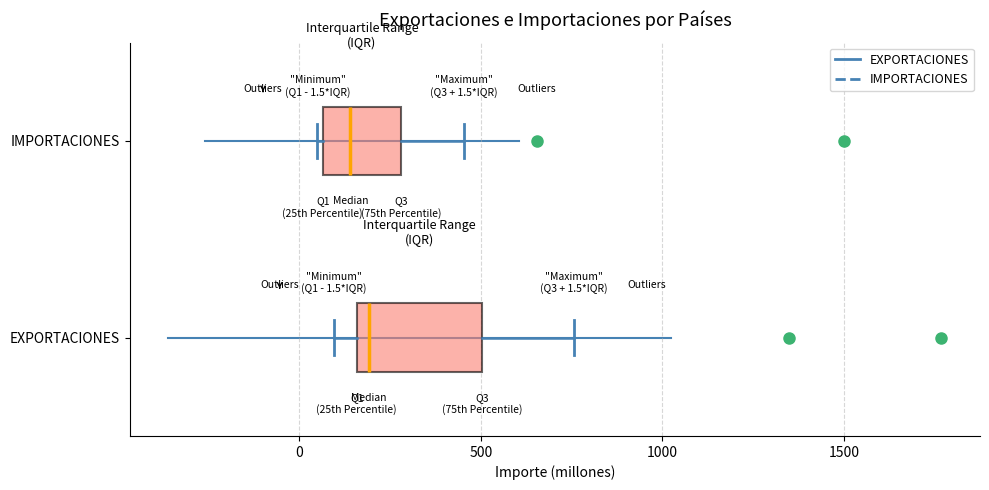

Comparing the boxes themselves (not the whiskers), which one is the widest?

EXPORTACIONES